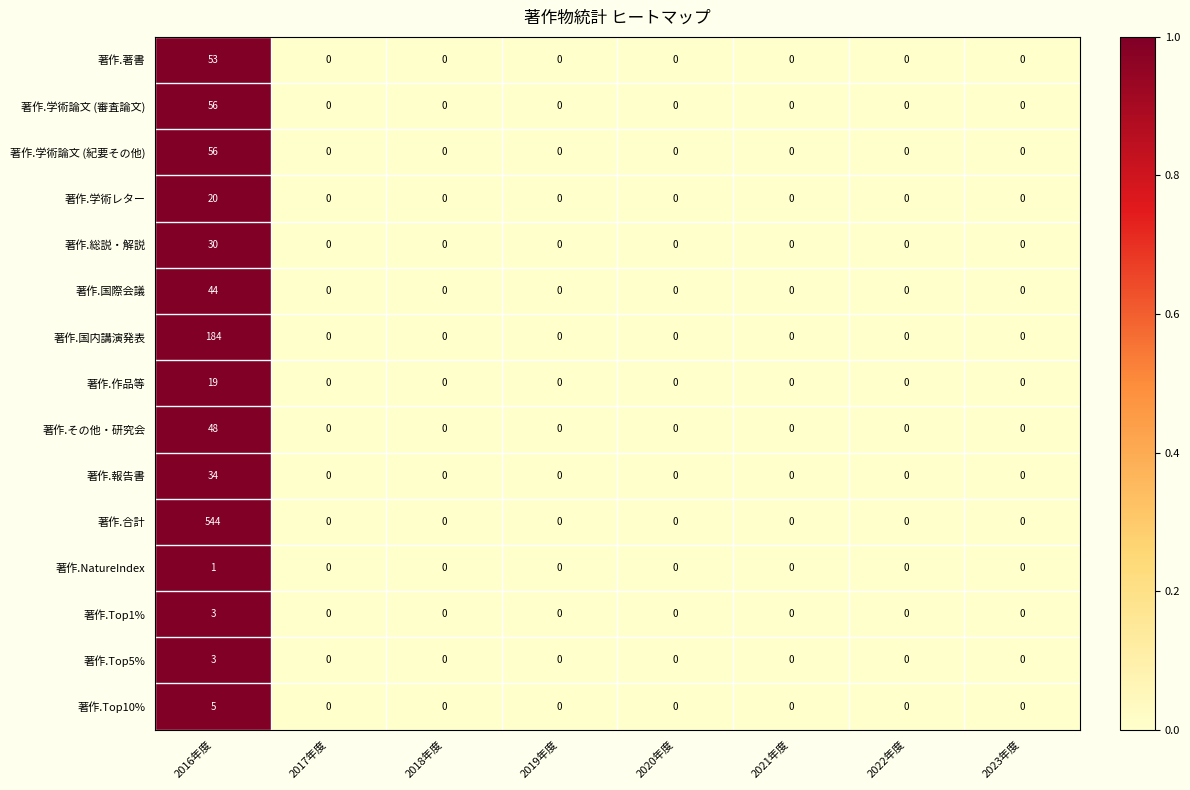

What is the highest value of the 著作.国際会議 series?

44